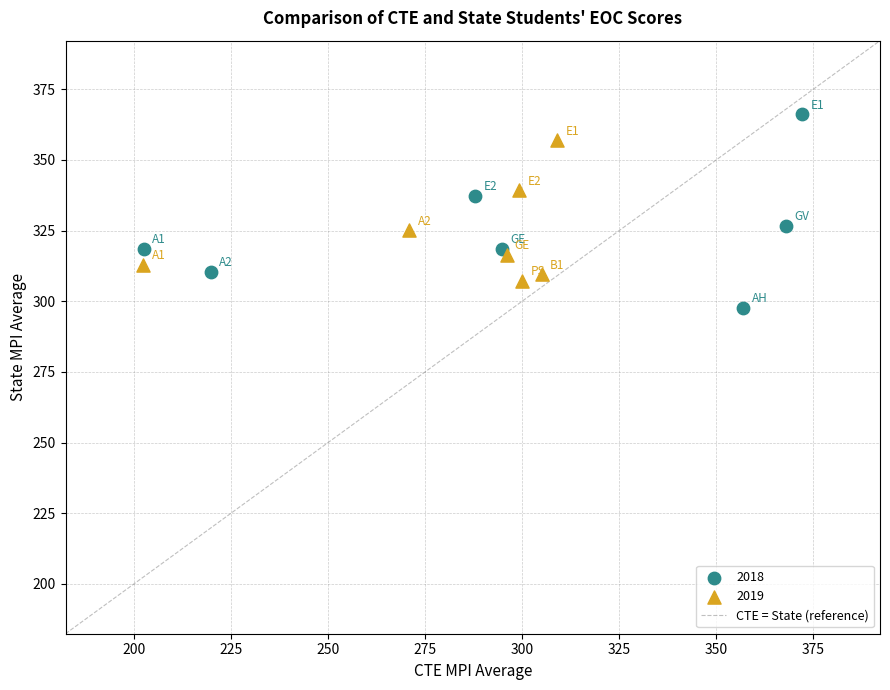

Which series contains the highest Y value?

2018